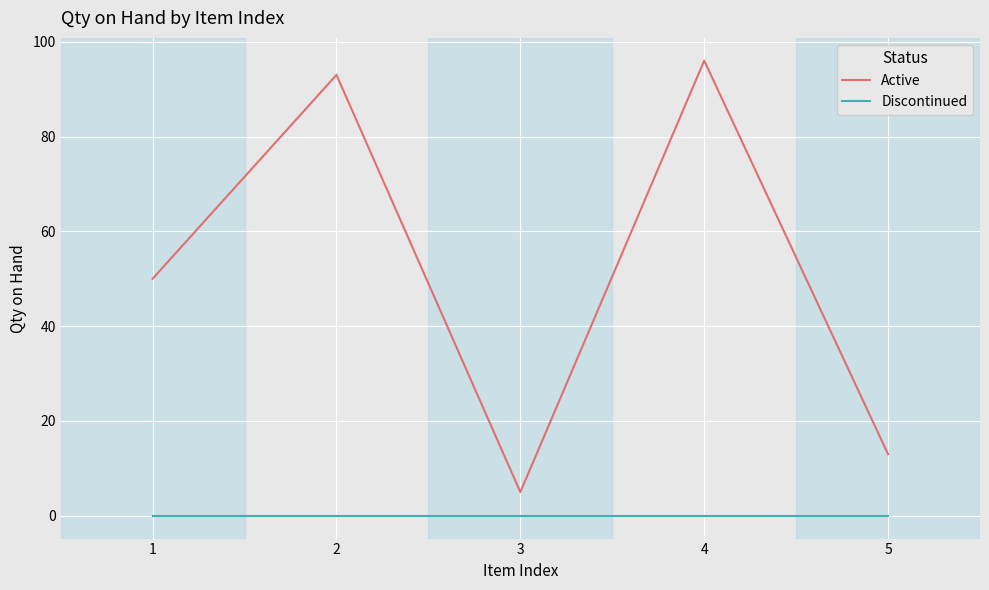

Is this an area chart (filled region under the line)?

No